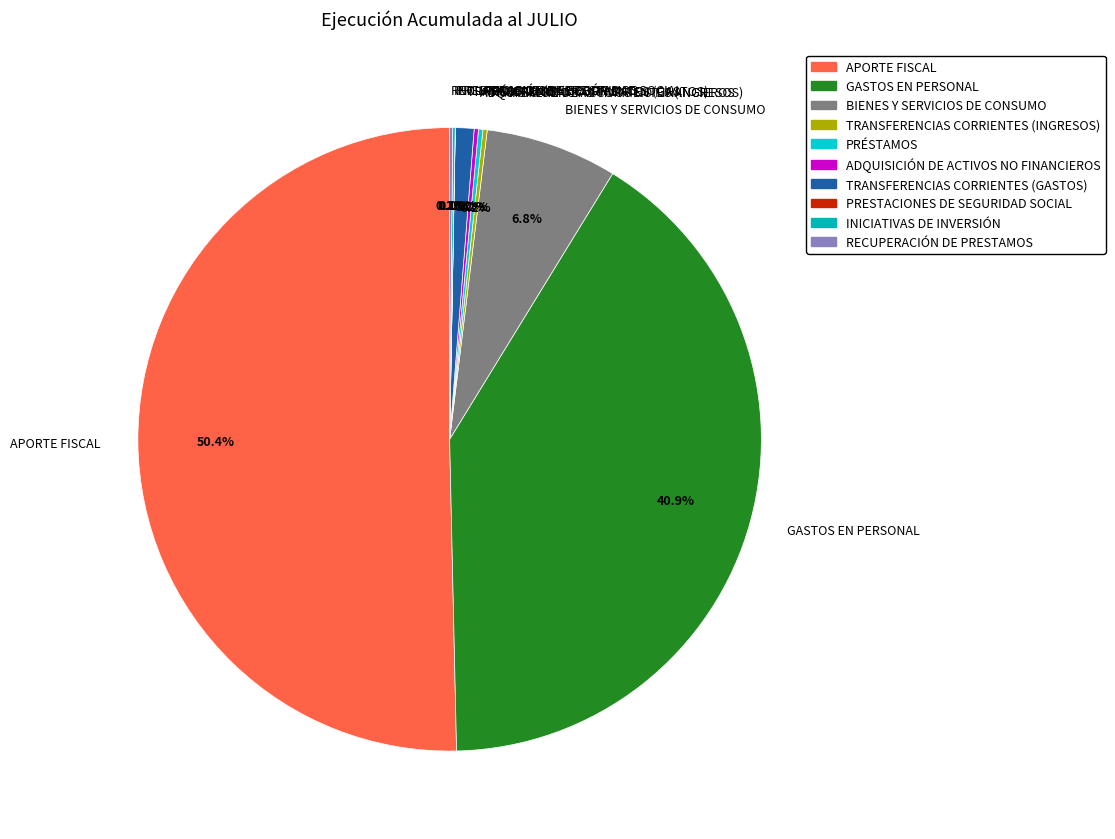

Which category accounts for the majority?

APORTE FISCAL